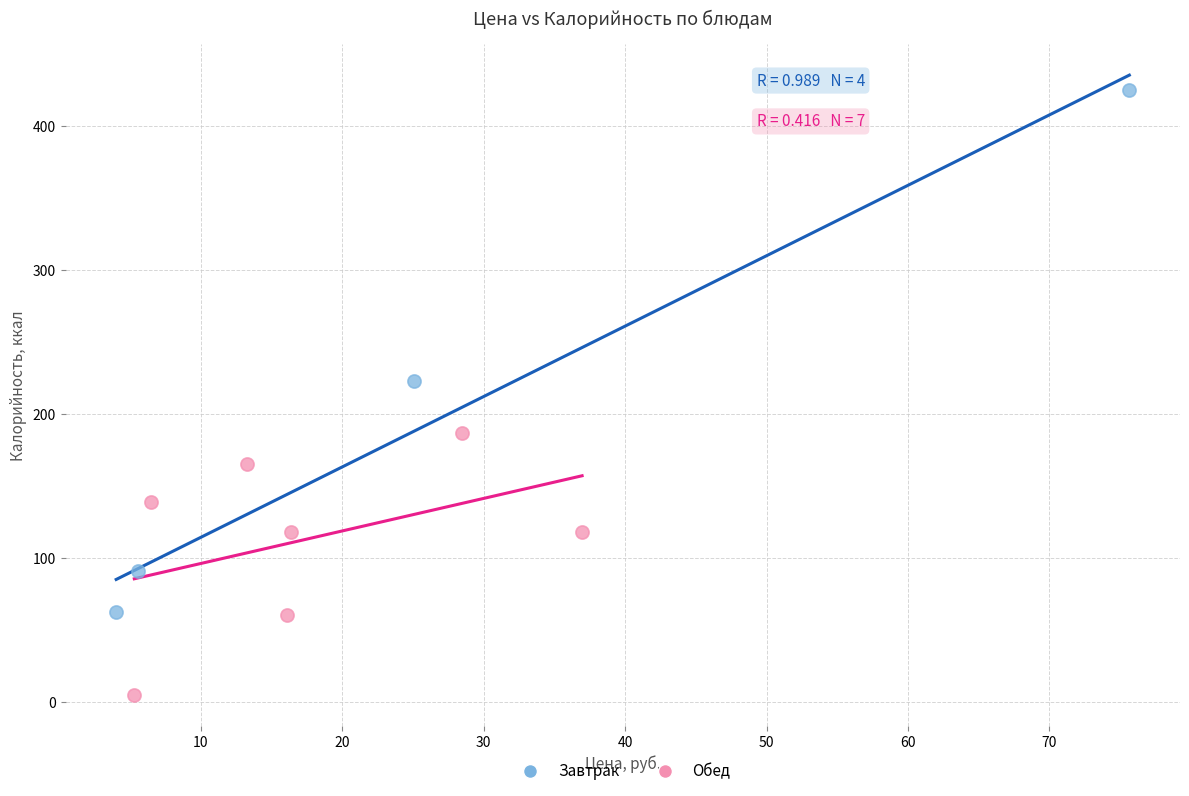

Which series contains the lowest Y value?

Обед